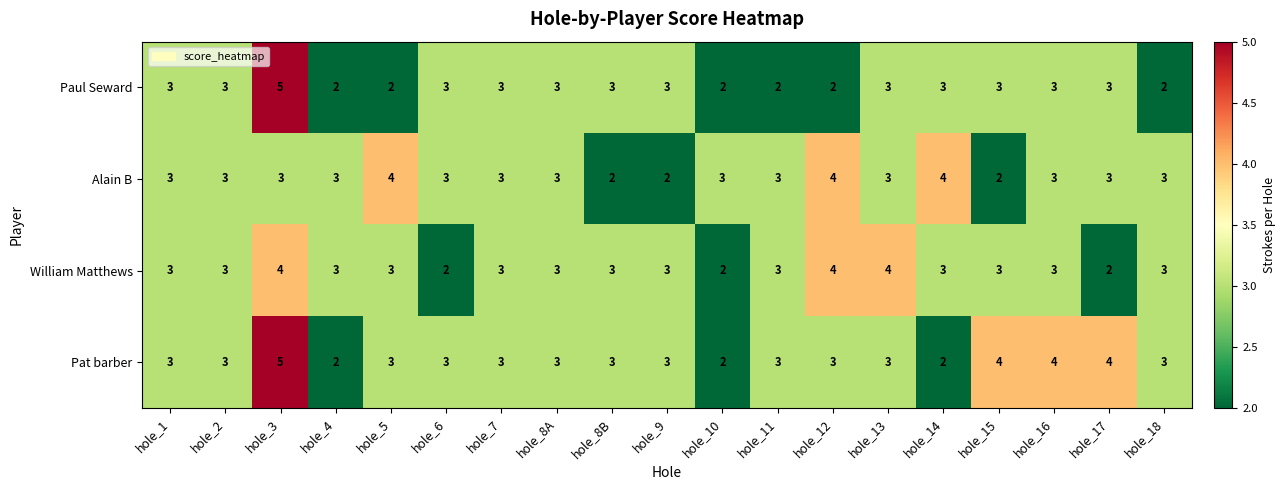

Which series changed the most between hole_4 and hole_17?

Pat barber